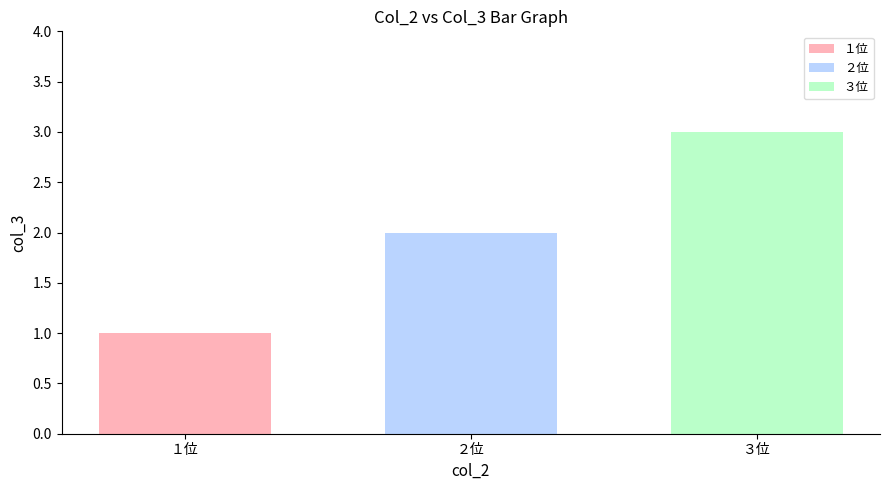

Which series has the widest spread of values?

１位